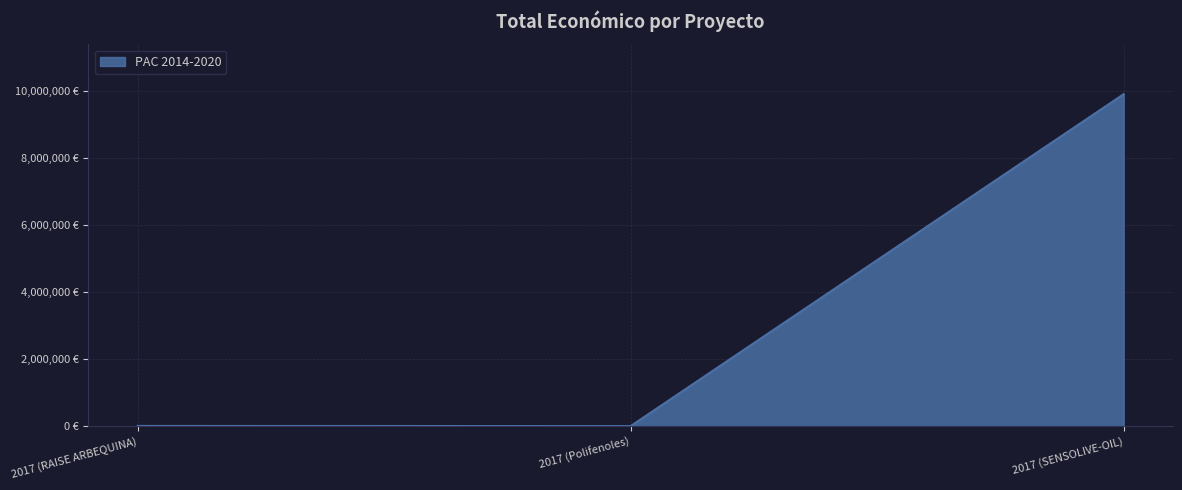

Rank the categories by value from highest to lowest.

2017 (SENSOLIVE-OIL), 2017 (RAISE ARBEQUINA), 2017 (Polifenoles)